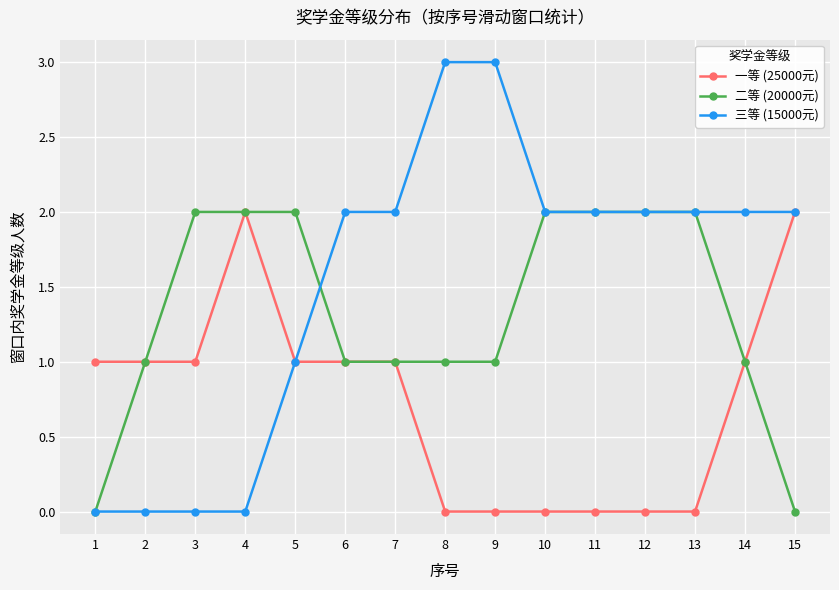

What is the greatest value displayed?

3